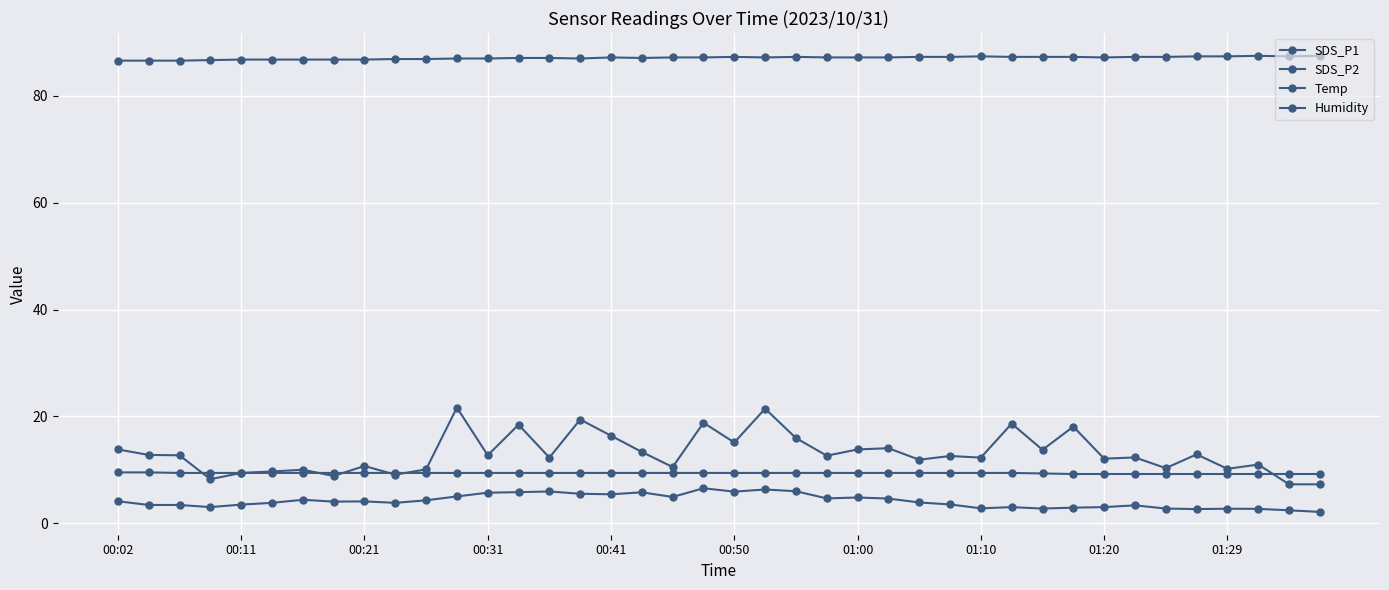

Is this an area chart (filled region under the line)?

No